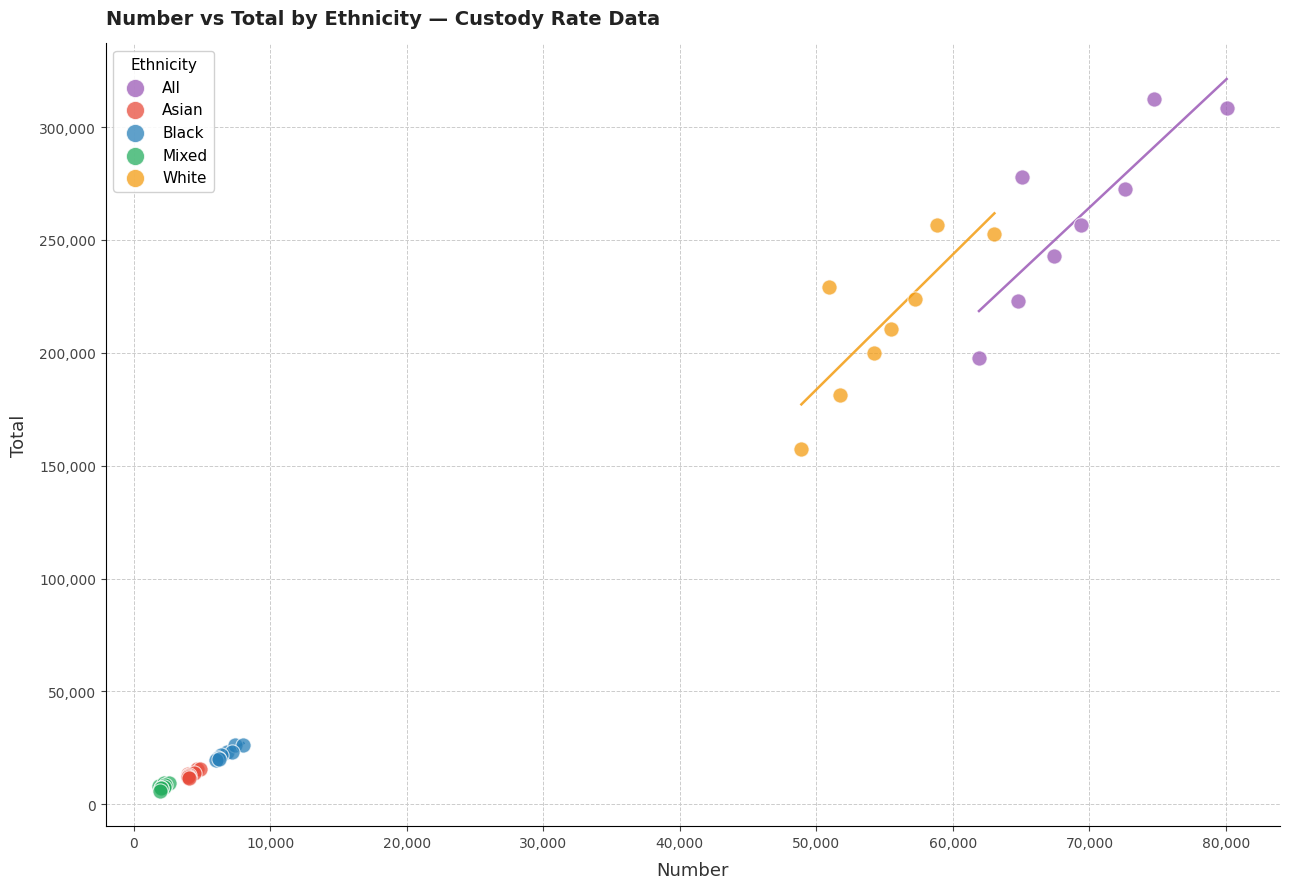

Which series has the widest spread of Y values?

All